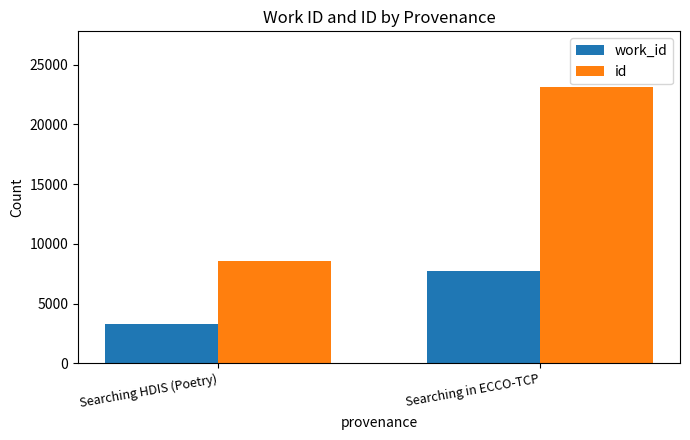

List the labels in order of id value, largest first.

Searching in ECCO-TCP, Searching HDIS (Poetry)